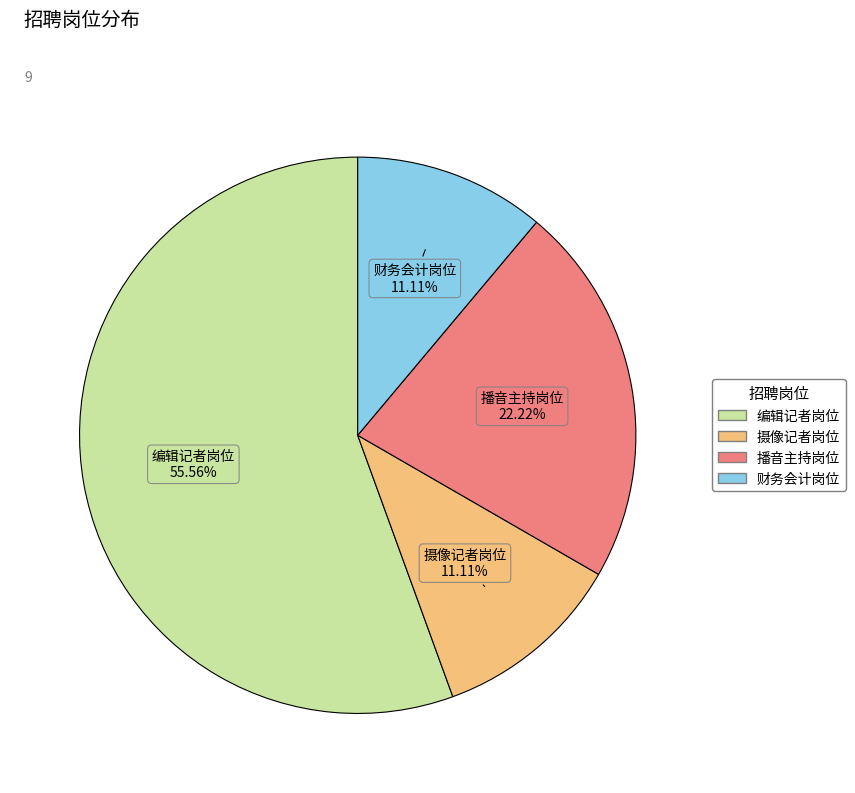

To the nearest percent, what is the difference between the largest and smallest slice percentages?

44%